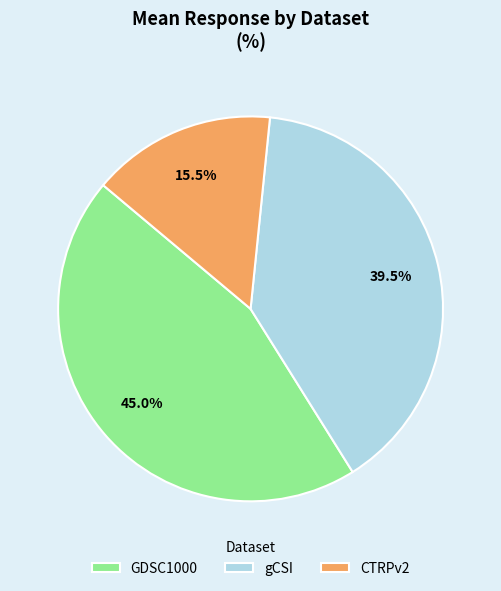

Is it true that GDSC1000 is 31% of the pie?

False